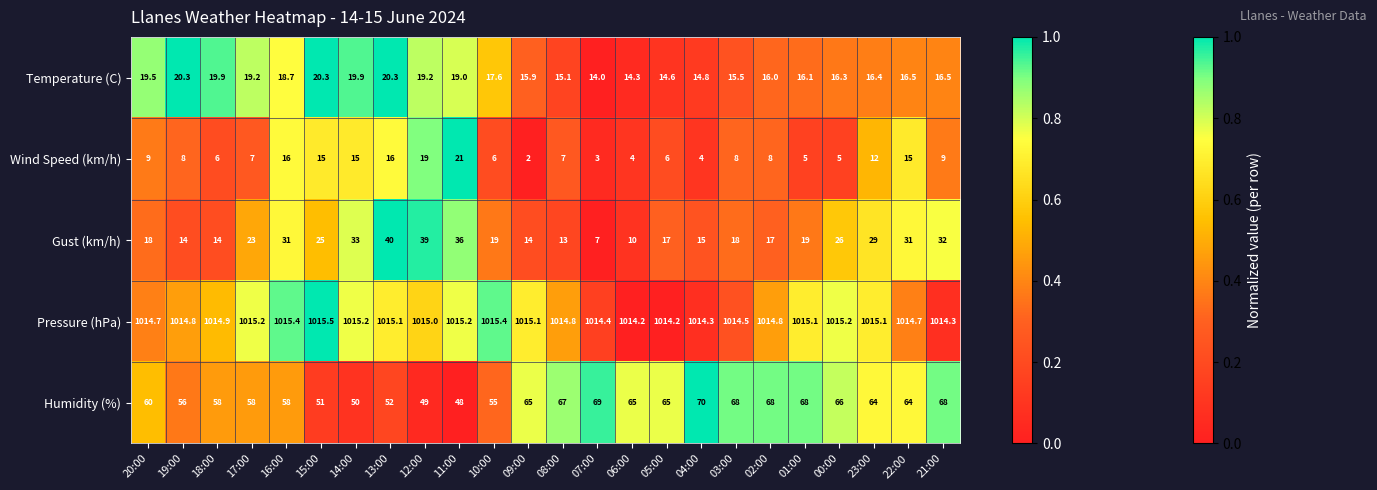

What is the difference between the highest and lowest values at 07:00?

1011.4